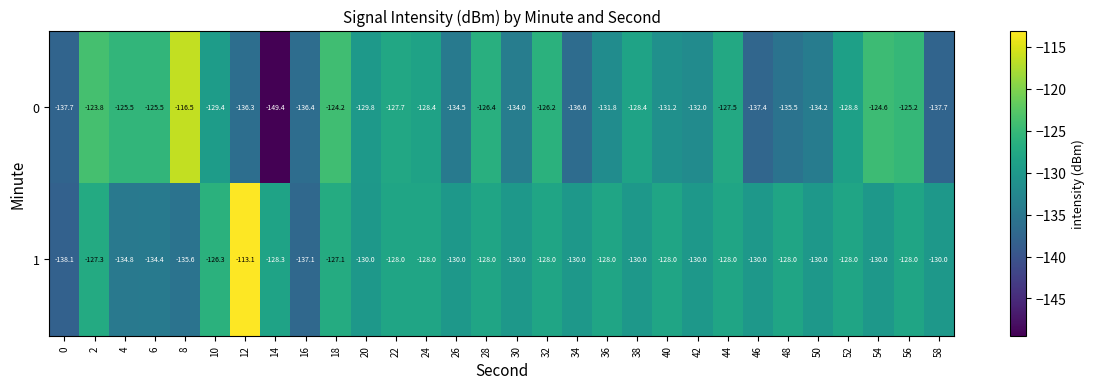

At 12, list the series in order from largest to smallest.

1, 0